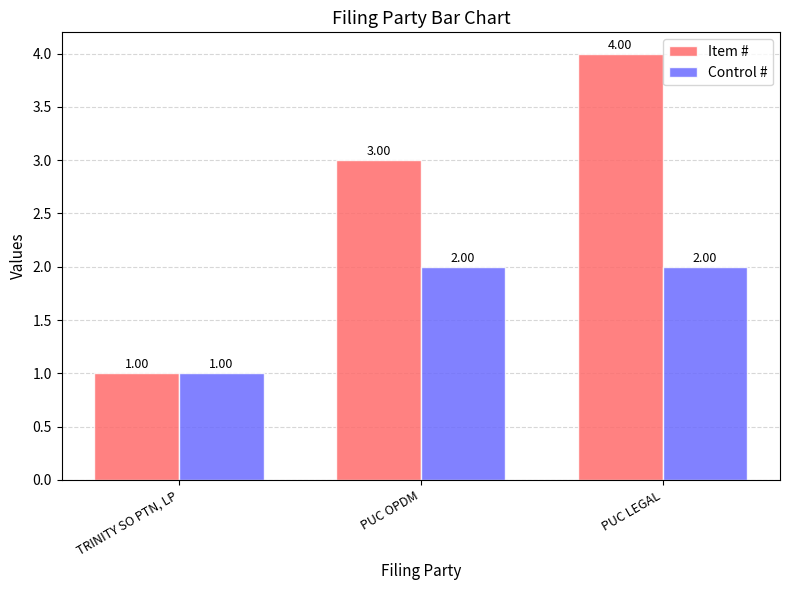

How many values in the Control # series are below 2?

1